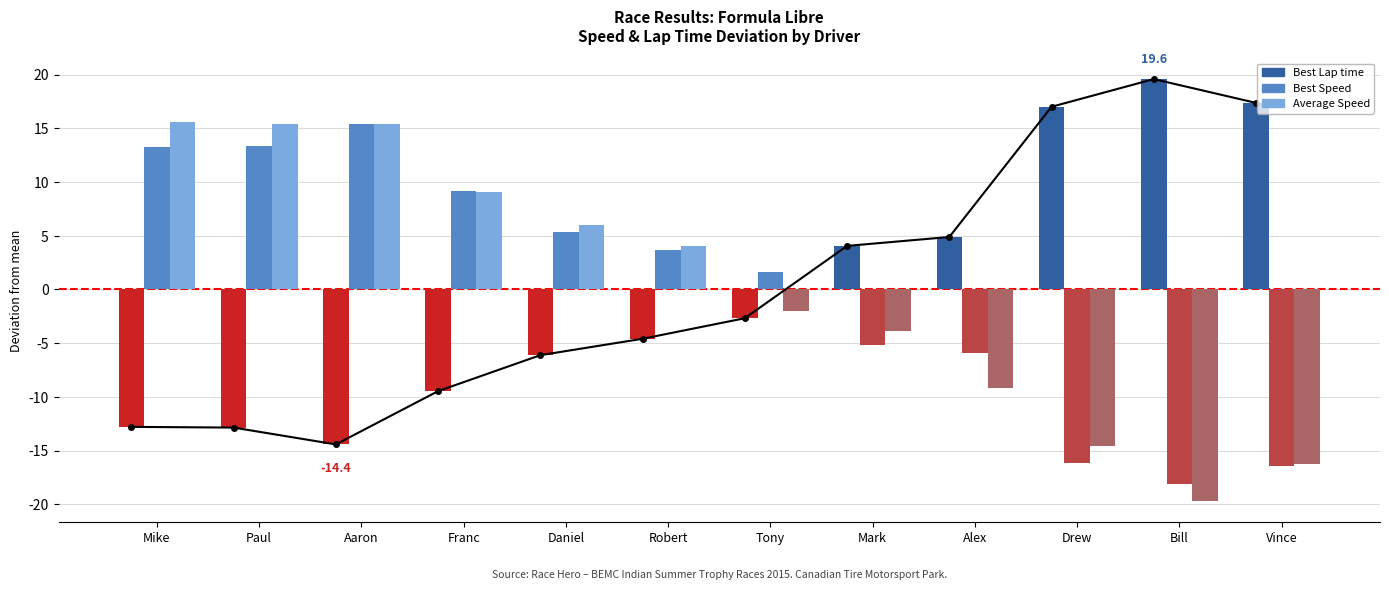

Reading right to left, what are all the values shown in this chart?

Best Lap time: 17.4	19.6	17.0	4.9	4.1	-2.7	-4.6	-6.1	-9.5	-14.4	-12.9	-12.8
Best Speed: -16.4	-18.1	-16.2	-5.9	-5.1	1.6	3.6	5.3	9.2	15.4	13.4	13.3
Average Speed: -16.2	-19.7	-14.6	-9.1	-3.9	-2.0	4.1	6.0	9.0	15.4	15.4	15.6